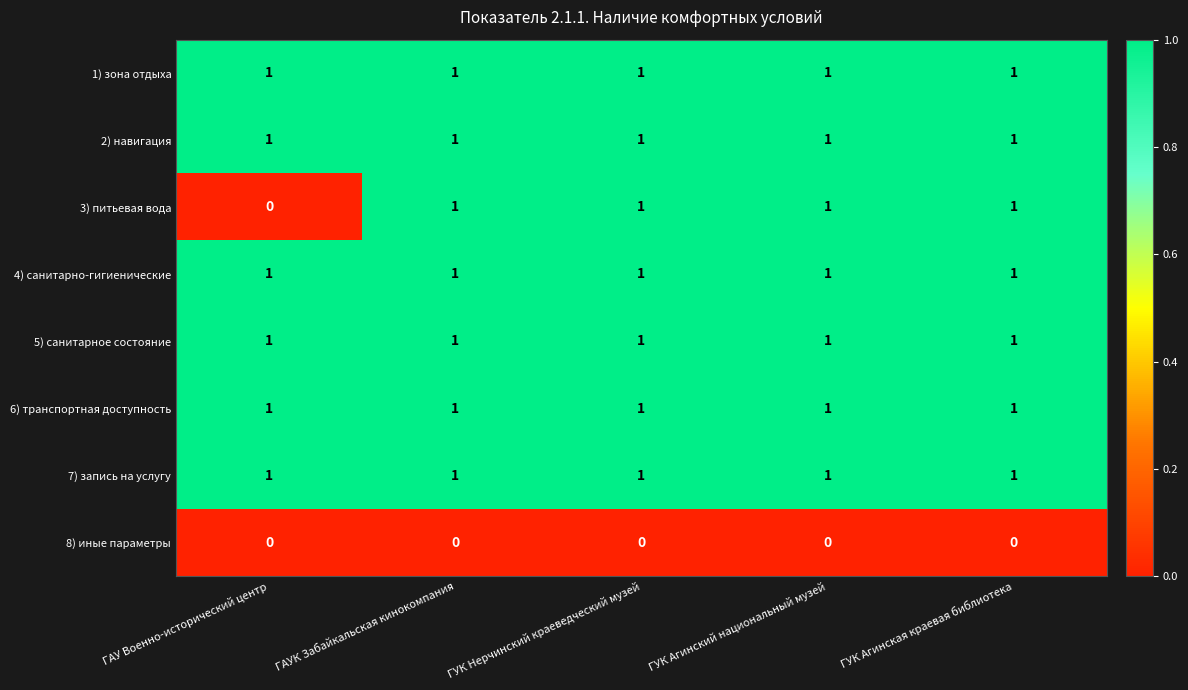

What is the sum of all 1) зона отдыха values?

5